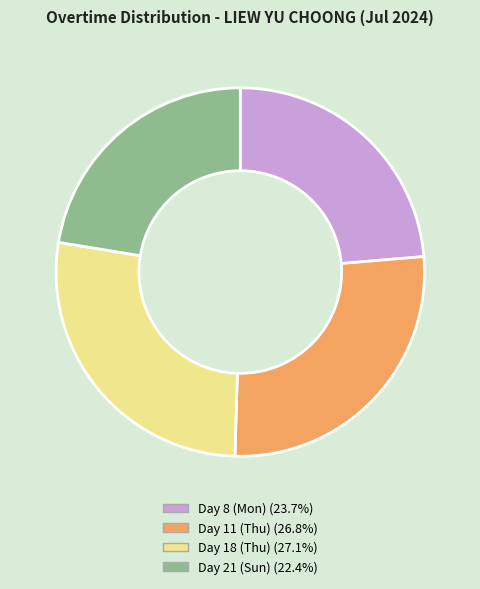

True or false: Day 18 (Thu) accounts for 27% of the total.

True